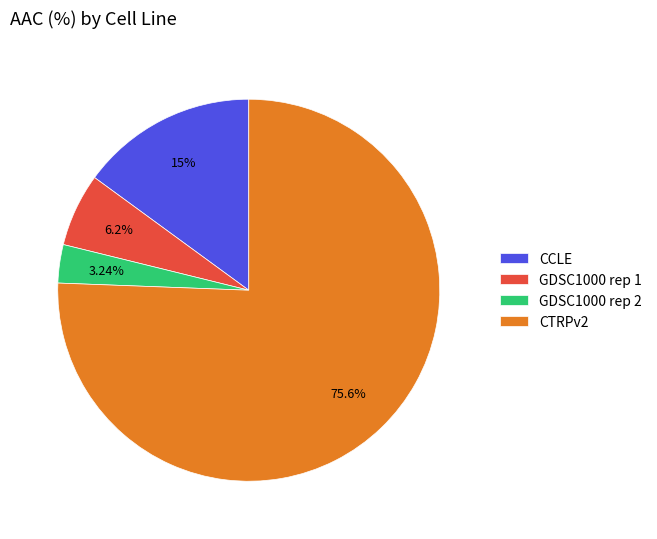

The CCLE slice represents 15% of the pie. True or false?

True